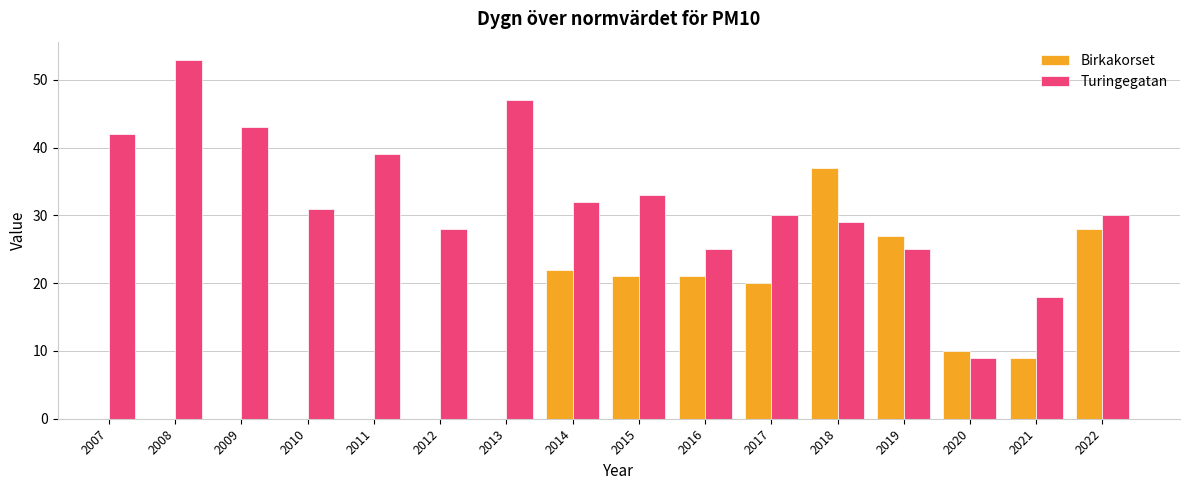

What is the difference between the Turingegatan values at 2011 and 2015?

6.0